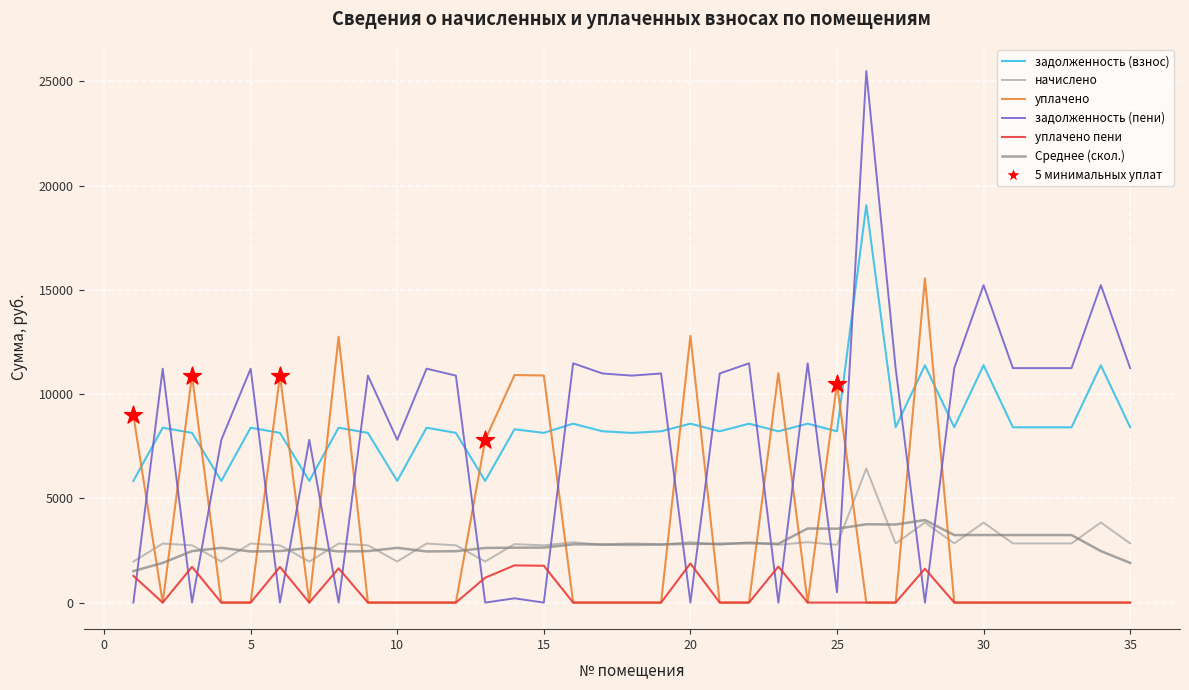

Which series ends up on top after the final intersection of задолженность (взнос) and уплачено?

задолженность (взнос)